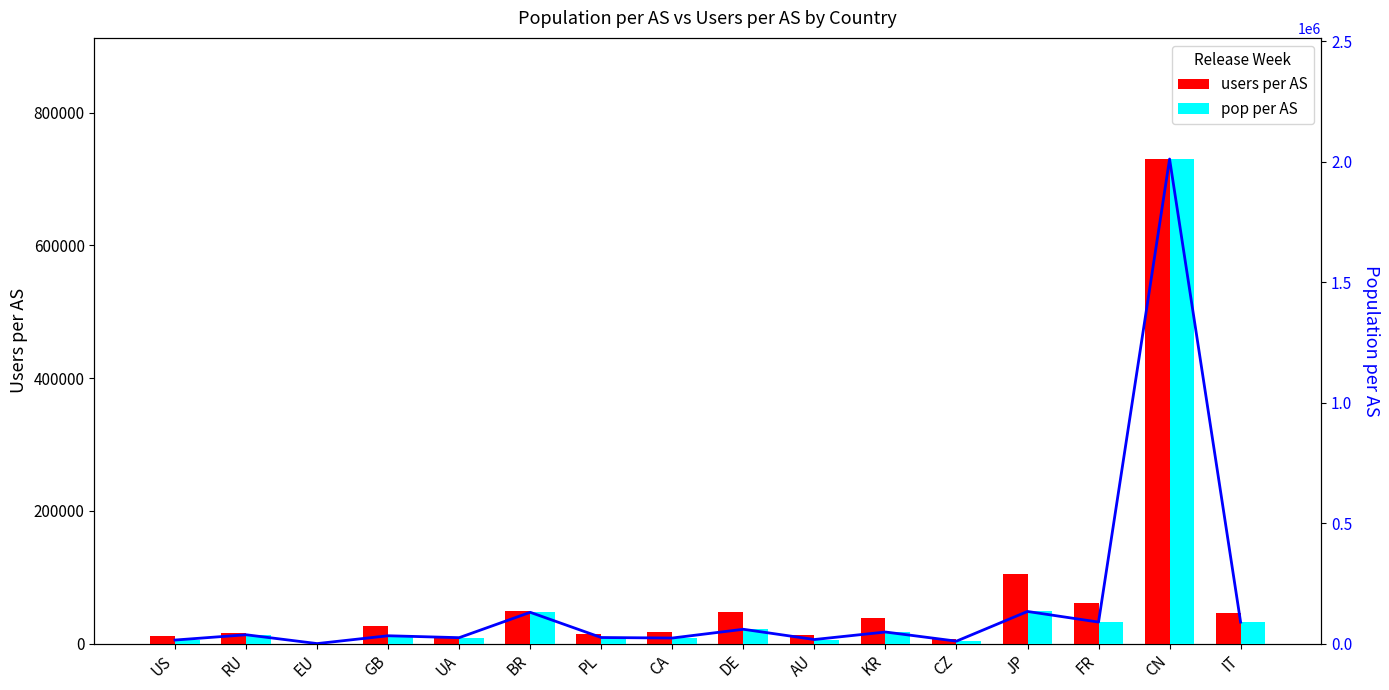

How many values in the pop per AS series exceed 36658?

7